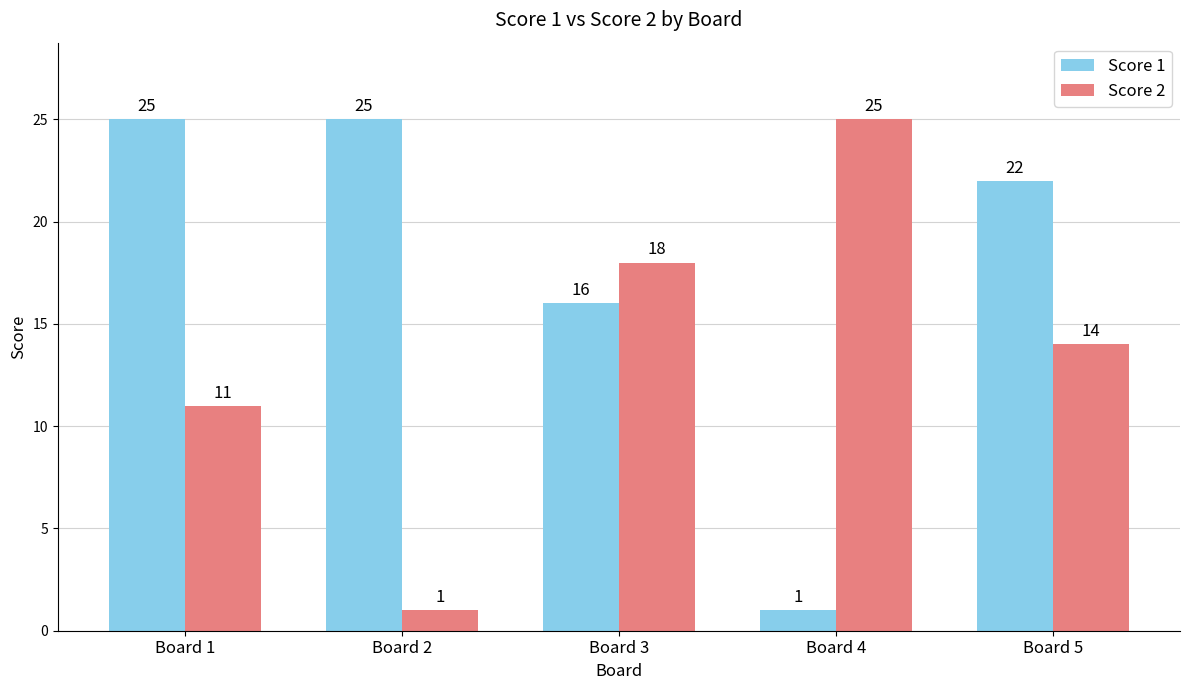

What is the sum of the Score 2 values at Board 2 and Board 5?

15